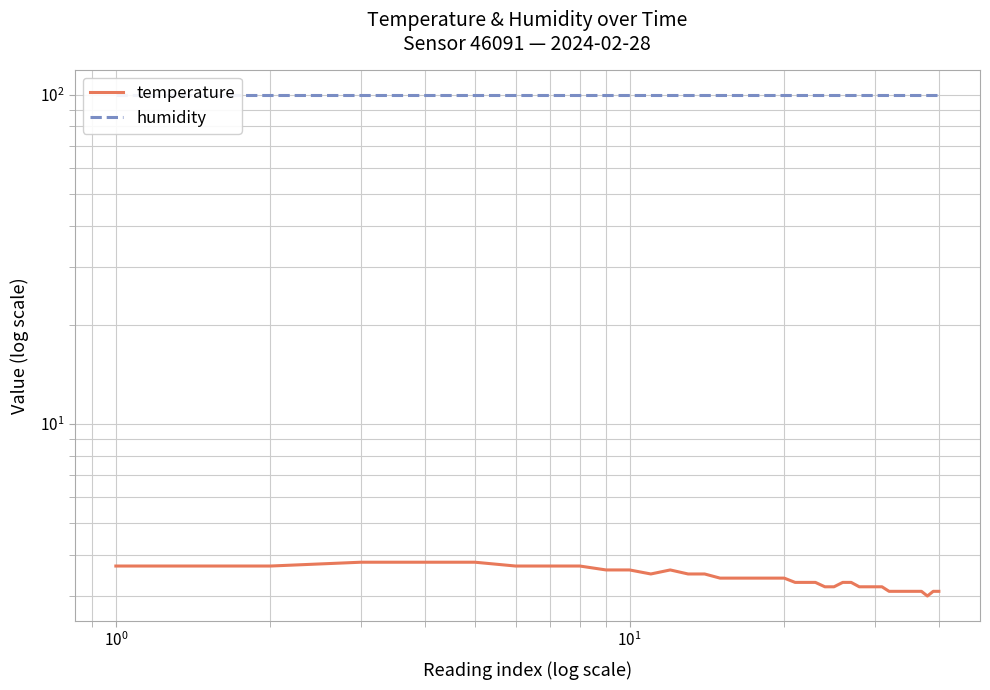

Does the chart have visible grid lines?

Yes